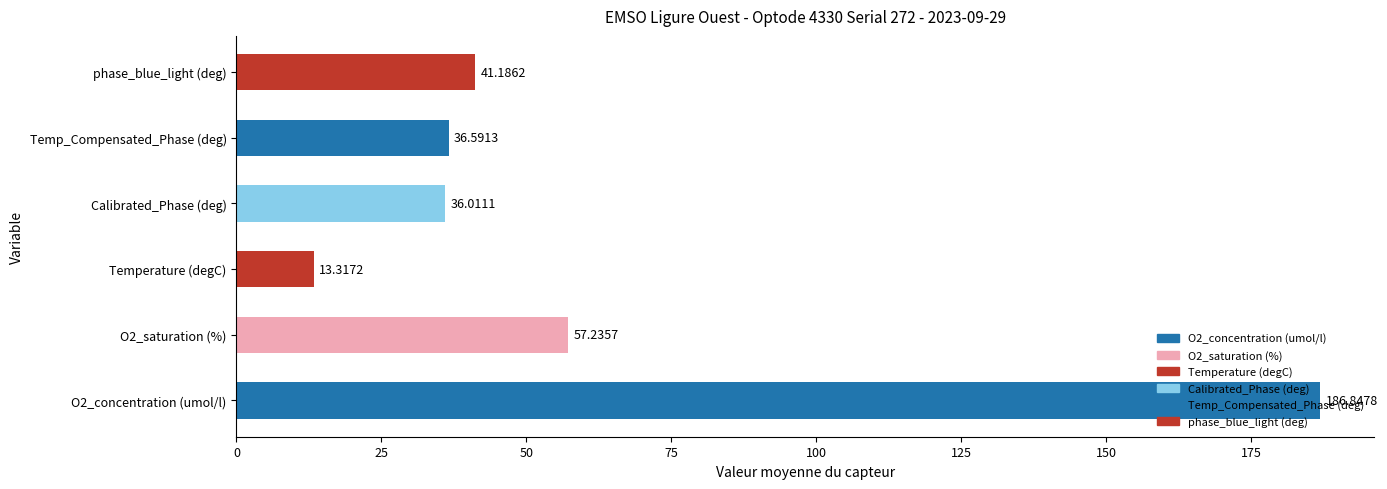

Which label corresponds to the smallest value in the chart?

Temperature (degC)